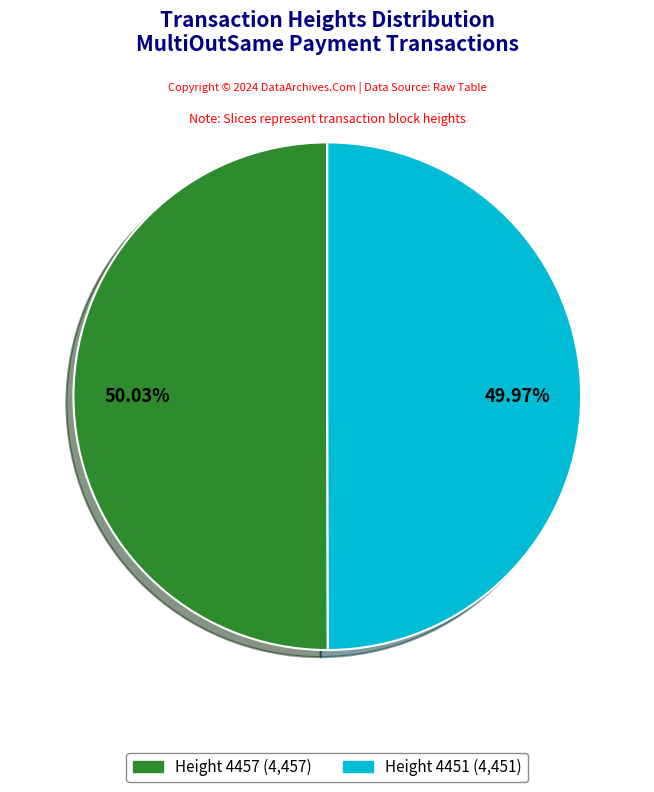

Does any single category account for the majority?

Yes